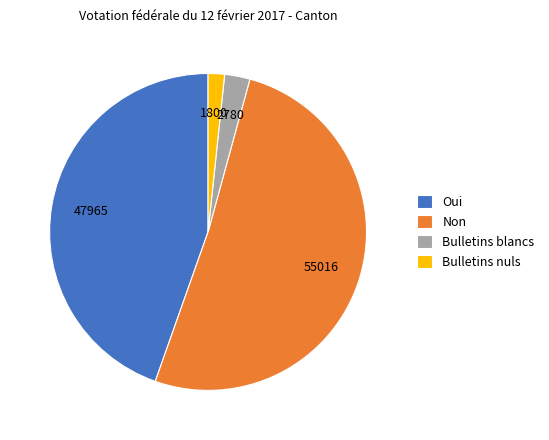

Count the number of slices in the pie.

4